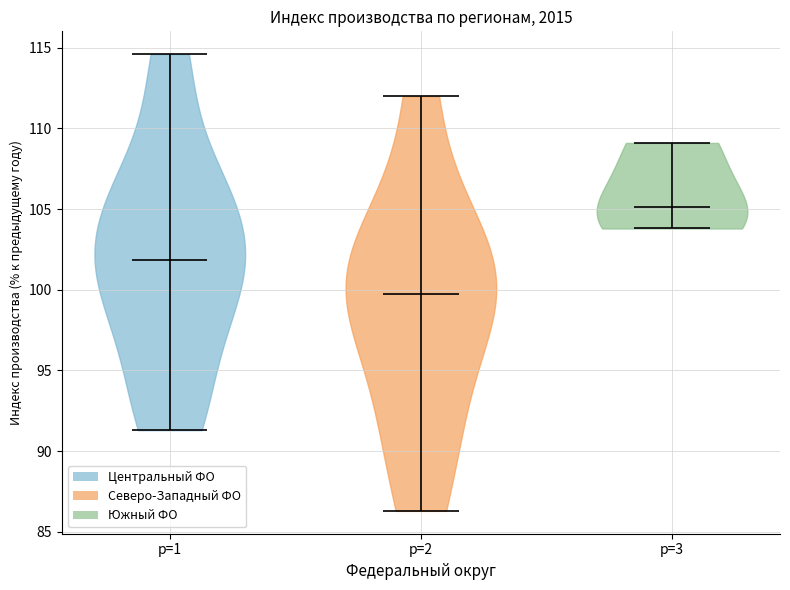

Reading left to right, read every violin against the y-axis: where its median line is, and the lowest and highest points it reaches. The values are not printed on the chart, so give them approximately, as read against the axis.

p=1: median line 102.0, lowest point 91.5, highest point 114.5
p=2: median line 100.0, lowest point 86.5, highest point 112.0
p=3: median line 105.0, lowest point 104.0, highest point 109.0